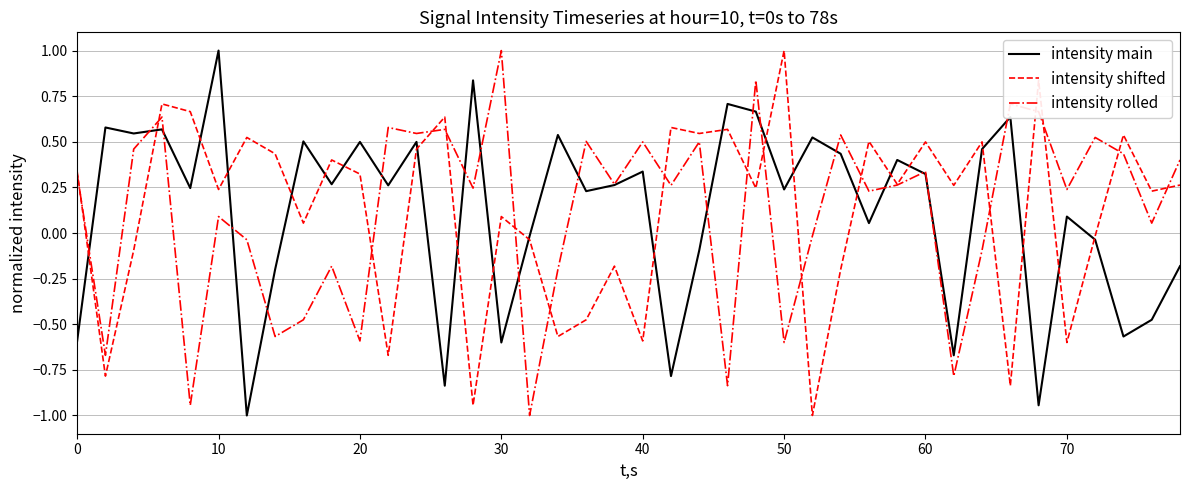

How many values in intensity shifted are above zero?

26